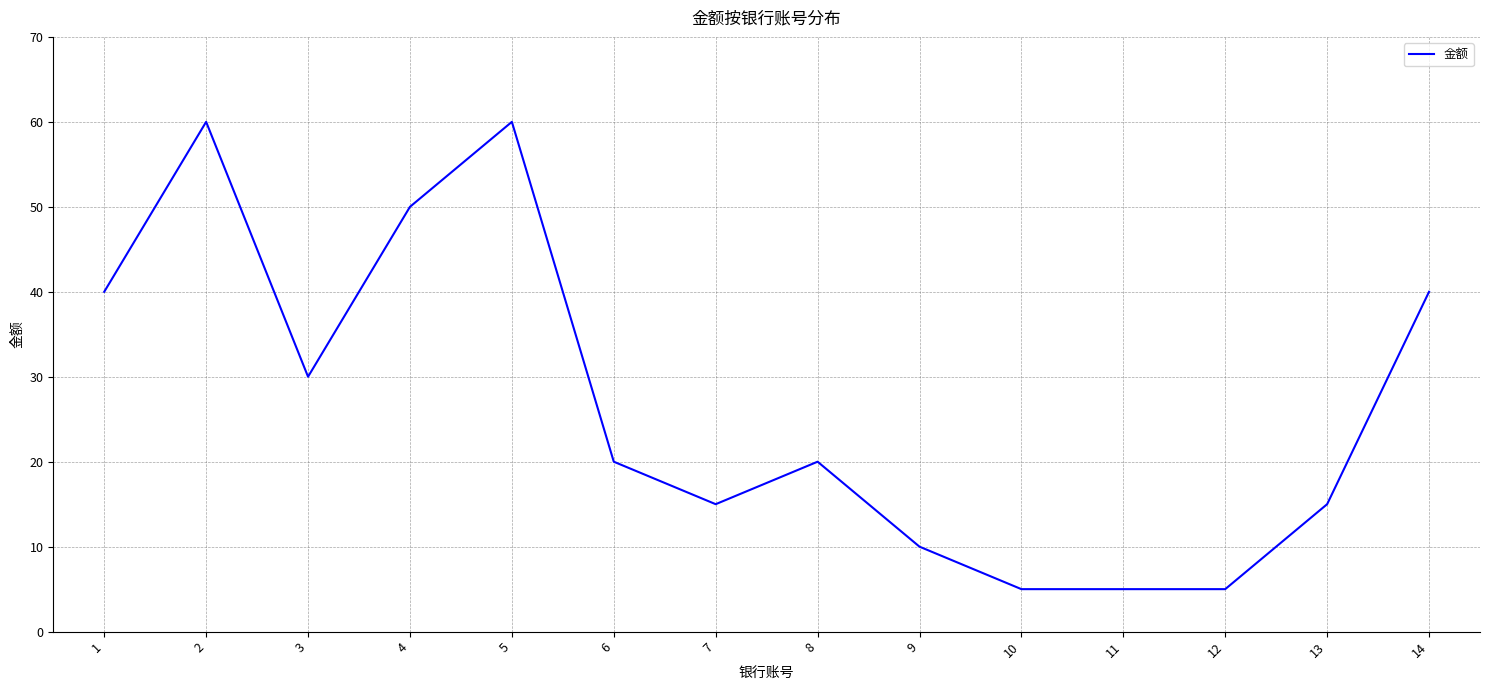

What is the maximum value shown in the chart?

60